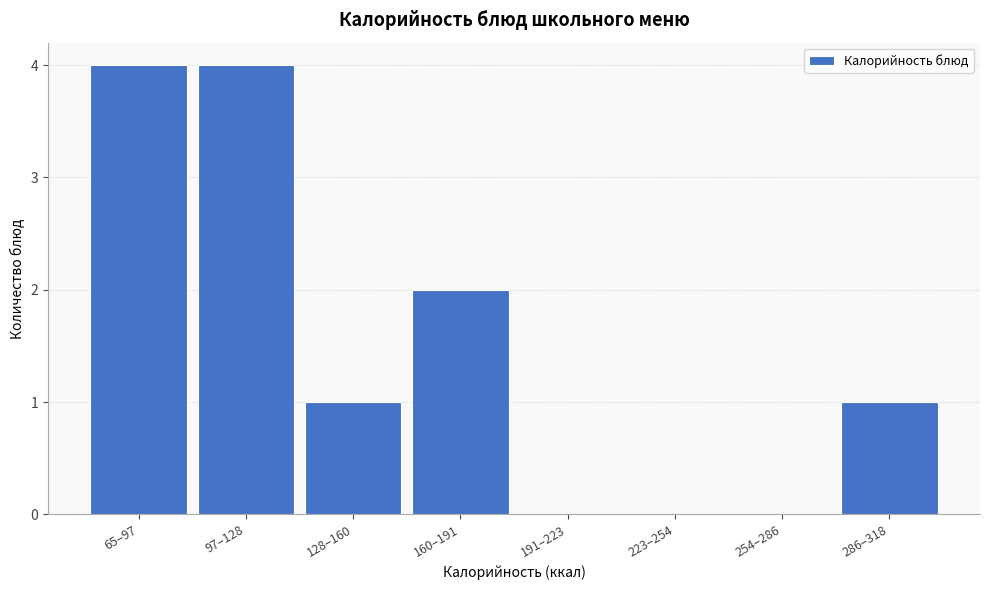

Reading left to right, extract all data points from this chart.

65–97=4	97–128=4	128–160=1	160–191=2	191–223=0	223–254=0	254–286=0	286–318=1